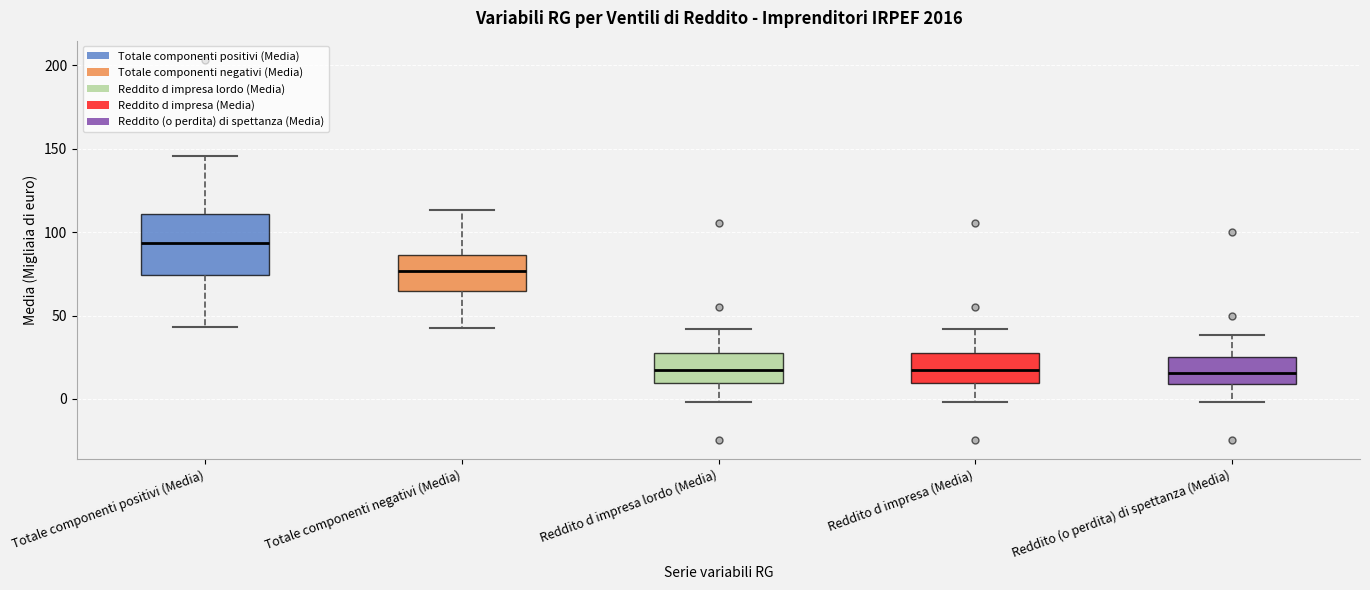

Reading left to right, transcribe this box plot: for each box, give where its median line is, the range the box spans, and where its two whiskers end, as read against the y-axis. The values are not printed on the chart, so give them approximately, as read against the axis.

Totale componenti positivi (Media): median 95, box 75 to 110, whiskers 45 to 145
Totale componenti negativi (Media): median 75, box 65 to 85, whiskers 40 to 115
Reddito d impresa lordo (Media): median 15, box 10 to 25, whiskers 0 to 40
Reddito d impresa (Media): median 15, box 10 to 25, whiskers 0 to 40
Reddito (o perdita) di spettanza (Media): median 15, box 10 to 25, whiskers 0 to 40